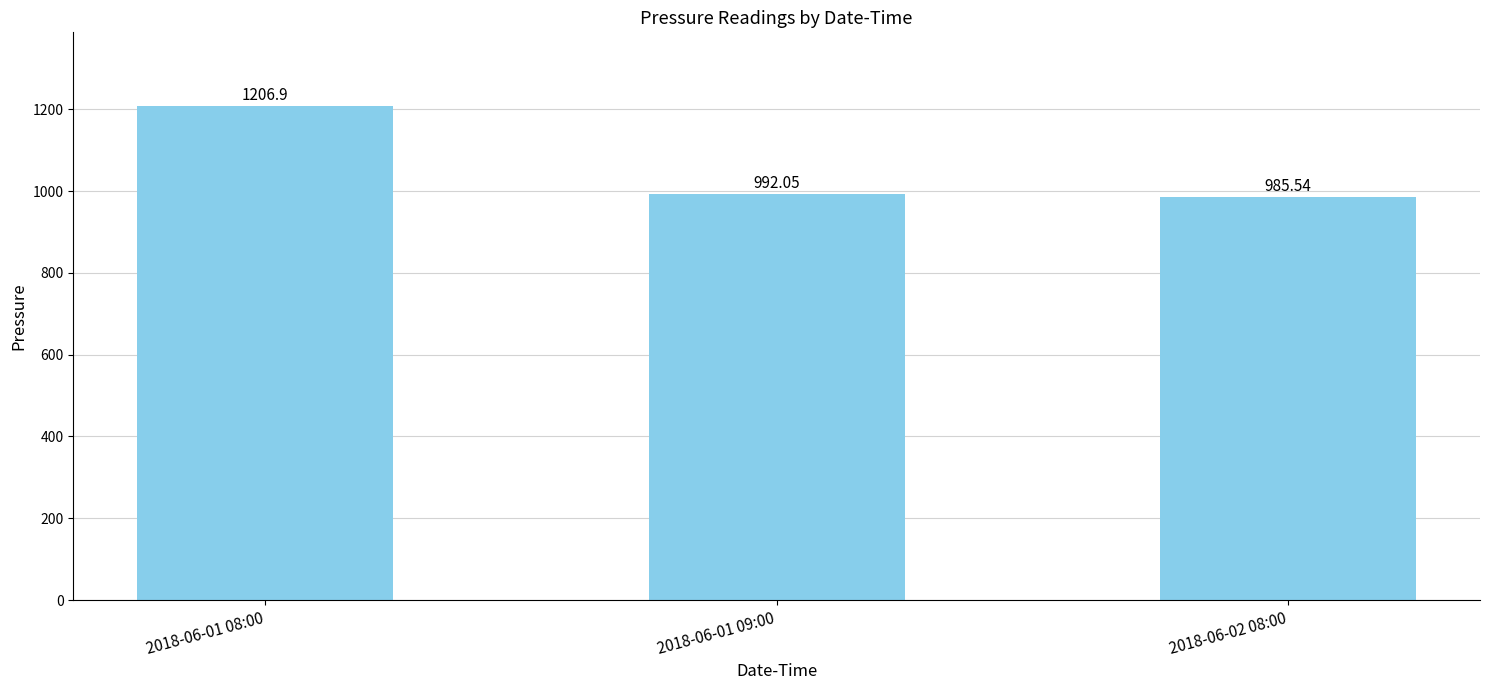

Rank the categories by value from highest to lowest.

2018-06-01 08:00, 2018-06-01 09:00, 2018-06-02 08:00